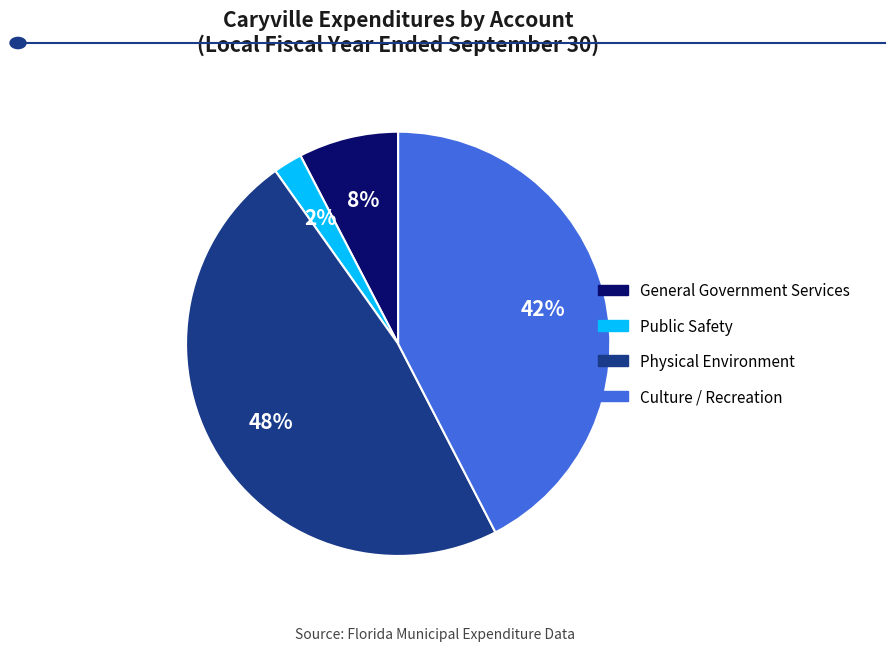

Does Physical Environment represent more than half of the total?

No